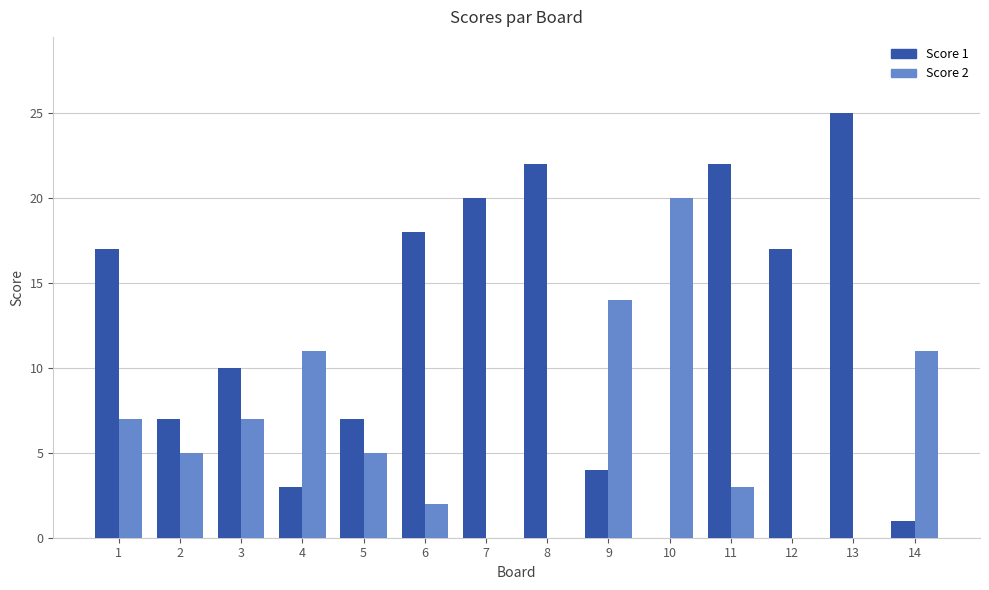

Which series changed the most between 9 and 10?

Score 2